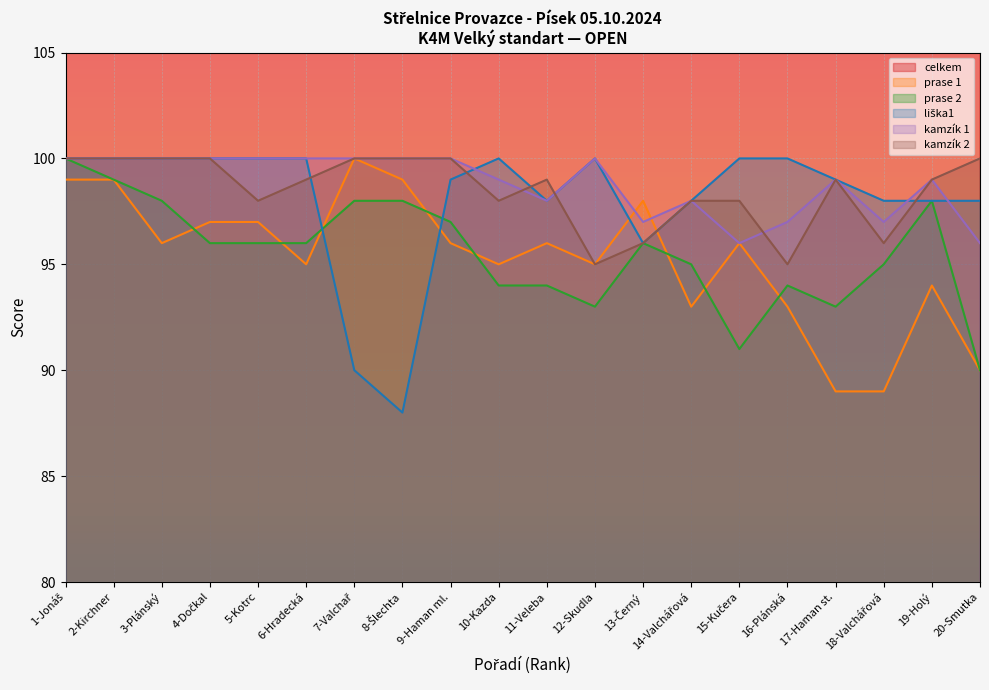

Read the celkem value at 1-Jonáš, to the nearest 10.

800